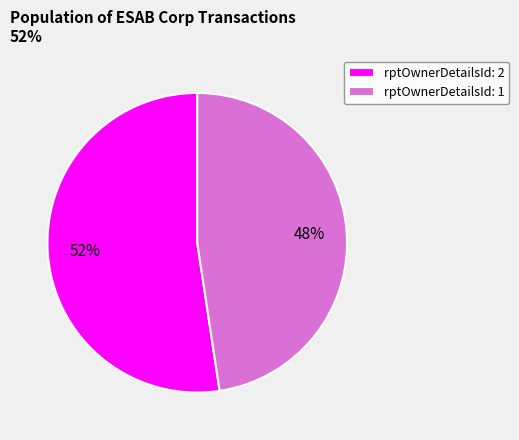

The rptOwnerDetailsId: 2 slice represents 52% of the pie. True or false?

True